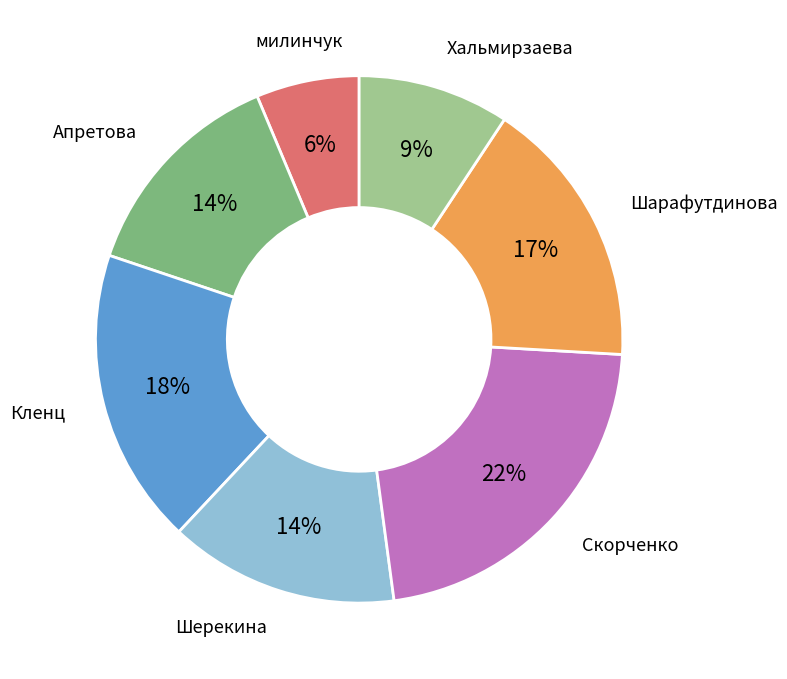

To the nearest percent, what is the difference between the Шерекина and Скорченко slice percentages?

8%